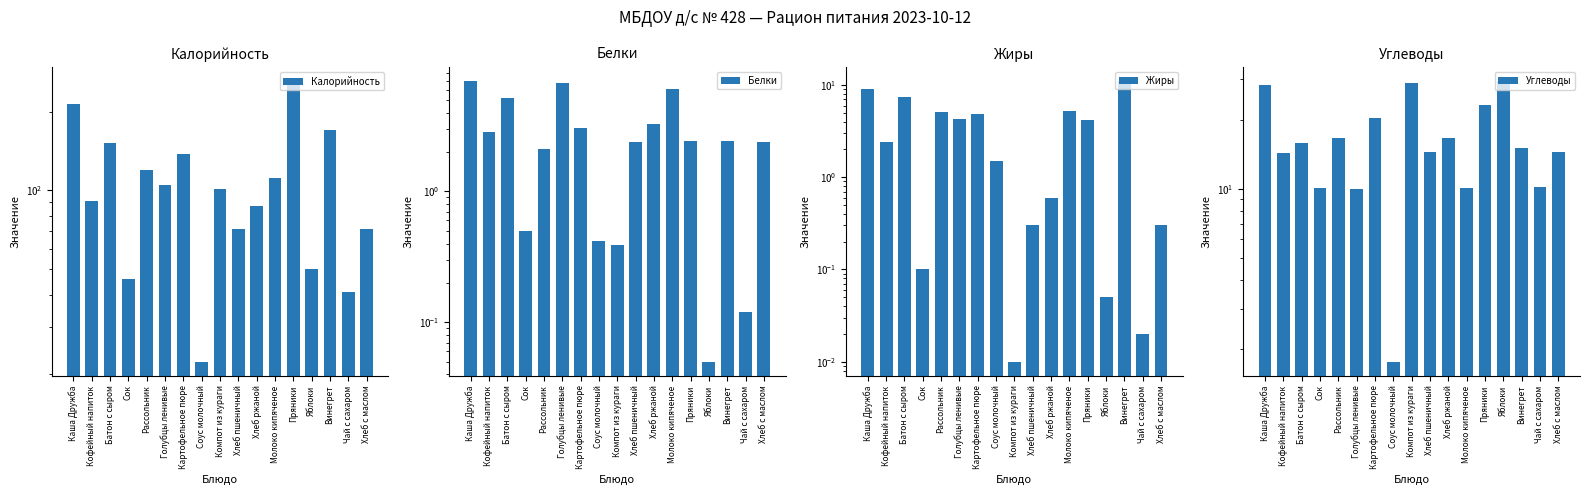

Which category has the lowest value in the Калорийность series?

Соус молочный